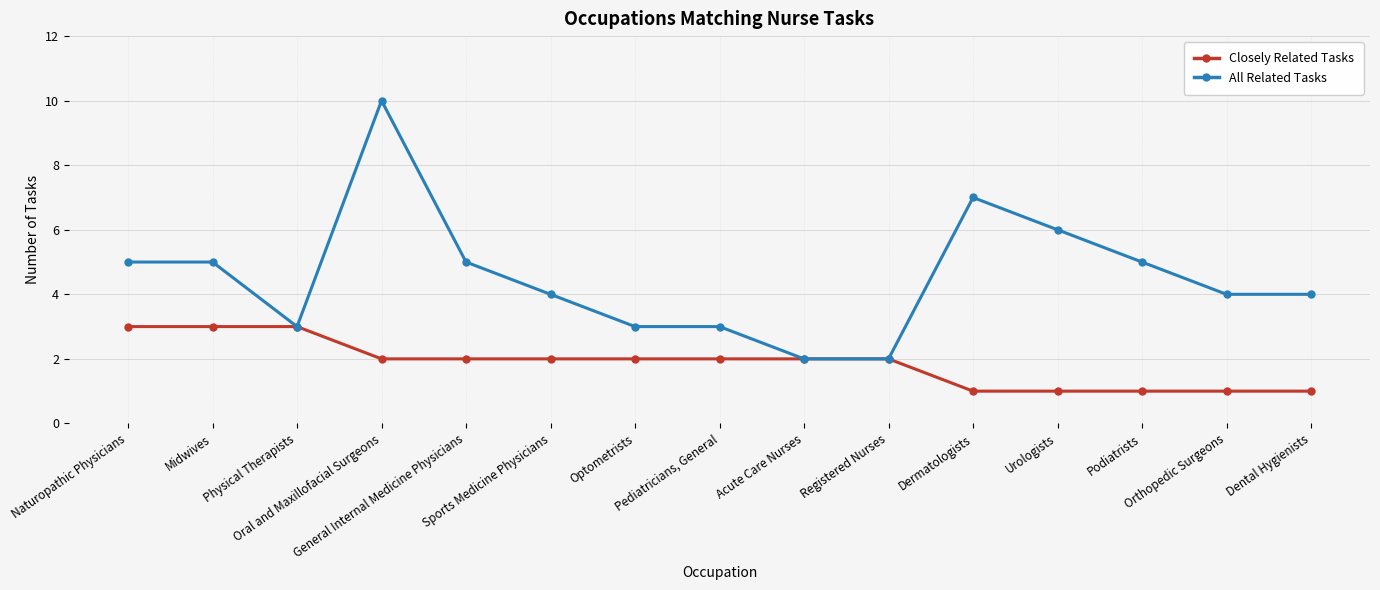

List the series in order of their overall mean, highest first.

All Related Tasks, Closely Related Tasks